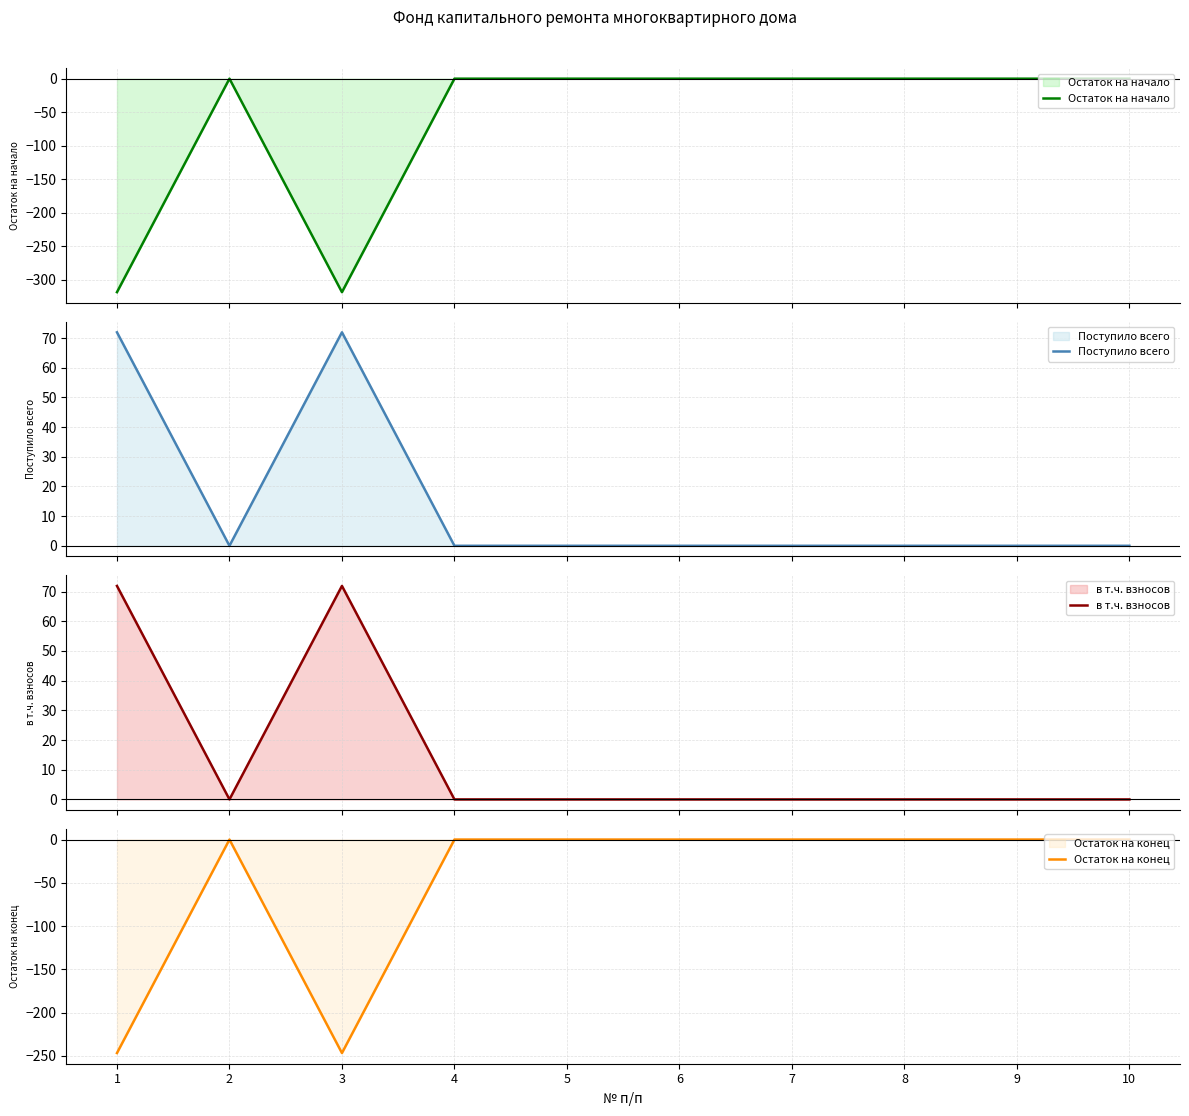

Reading left to right, transcribe all the data shown in this chart.

Остаток на начало: 1=-318.7	2=0.0	3=-318.7	4=0.0	5=0.0	6=0.0	7=0.0	8=0.0	9=0.0	10=0.0
Поступило всего: 1=71.9	2=0.0	3=71.9	4=0.0	5=0.0	6=0.0	7=0.0	8=0.0	9=0.0	10=0.0
в т.ч. взносов: 1=71.9	2=0.0	3=71.9	4=0.0	5=0.0	6=0.0	7=0.0	8=0.0	9=0.0	10=0.0
Остаток на конец: 1=-246.8	2=0.0	3=-246.8	4=0.0	5=0.0	6=0.0	7=0.0	8=0.0	9=0.0	10=0.0